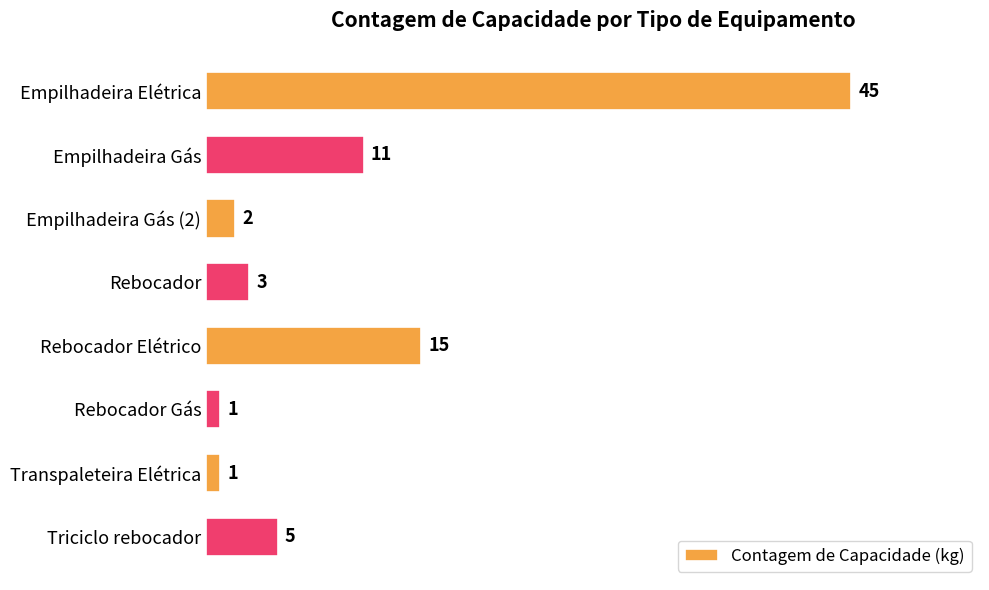

What is the label of the 1st bar from the bottom?

Triciclo rebocador